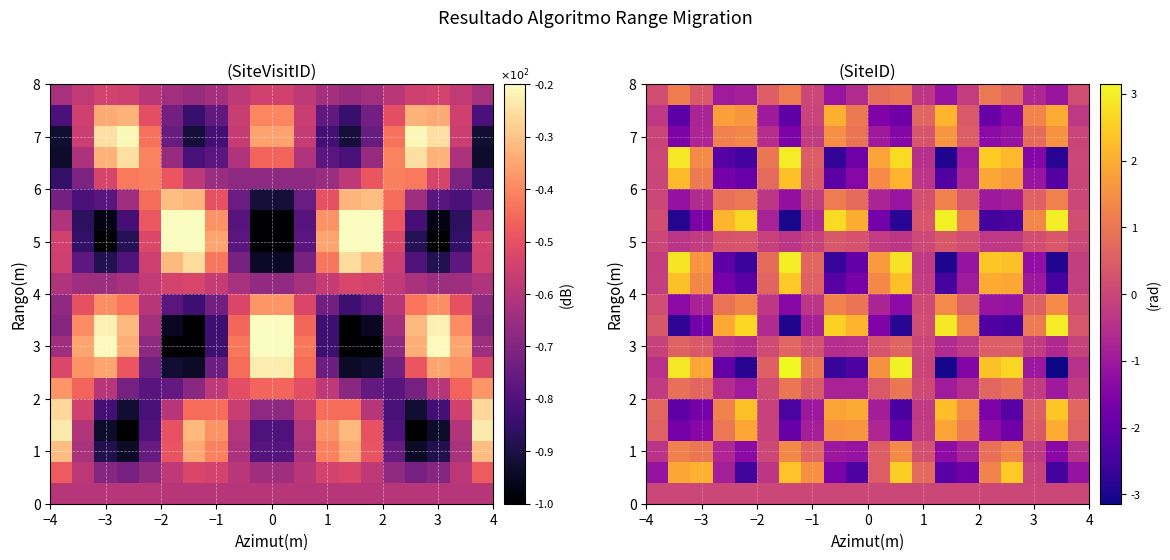

How many values in the 3 series exceed 0?

9